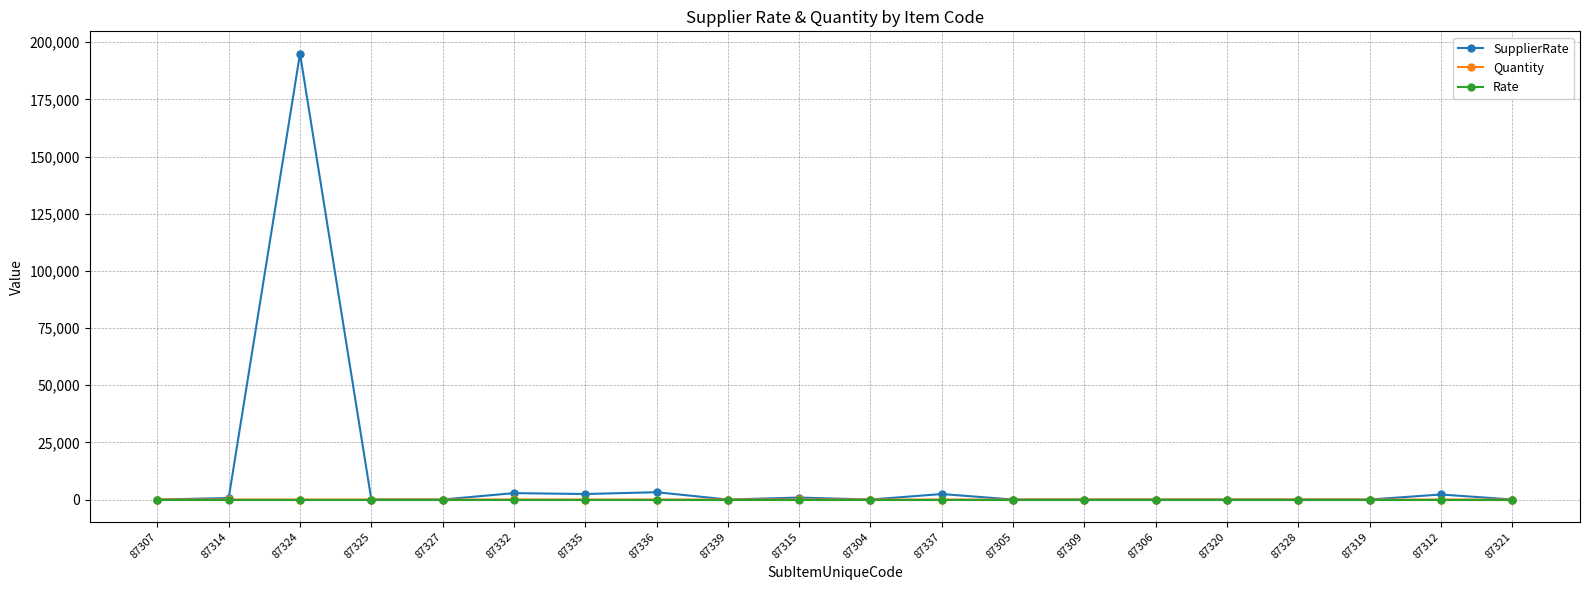

What is the total value across all series at 87315?

870